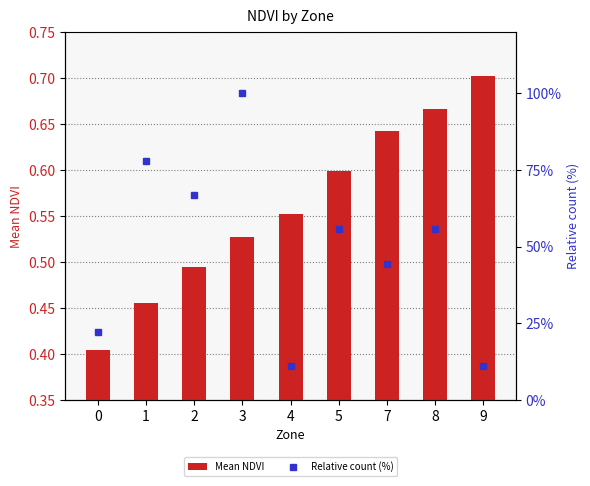

Reading left to right, list all the values displayed in this chart.

Mean NDVI: 0.4	0.5	0.5	0.5	0.6	0.6	0.6	0.7	0.7
Relative count (%): 22.2	77.8	66.7	100.0	11.1	55.6	44.4	55.6	11.1